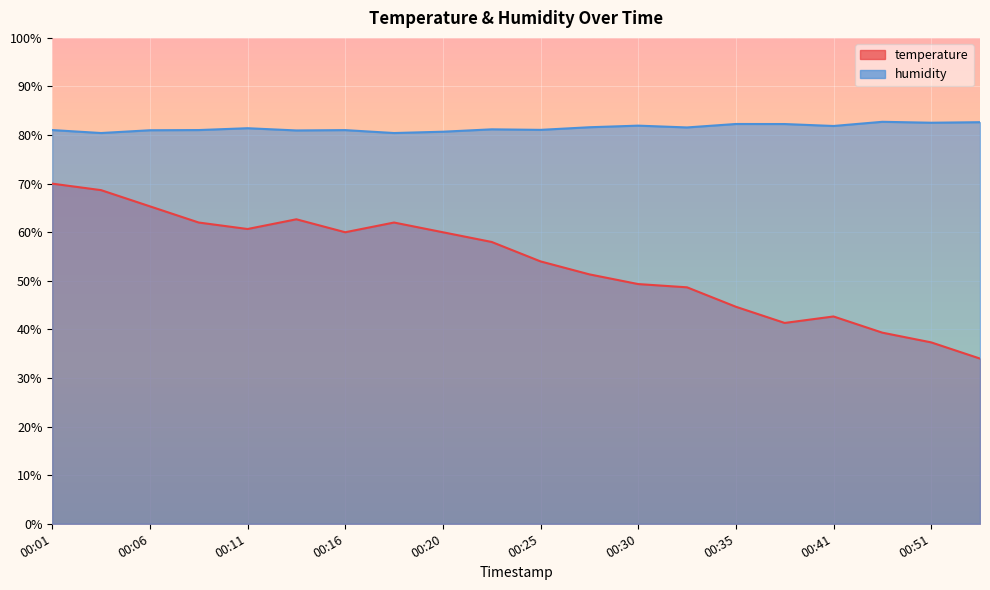

Reading left to right, list all the values displayed in this chart.

temperature: 70.0	68.7	65.3	62.0	60.7	62.7	60.0	62.0	60.0	58.0	54.0	51.3	49.3	48.7	44.7	41.3	42.7	39.3	37.3	34.0
humidity: 81.0	80.4	81.0	81.0	81.4	81.0	81.0	80.4	80.7	81.2	81.1	81.6	81.9	81.6	82.3	82.3	81.9	82.7	82.5	82.7